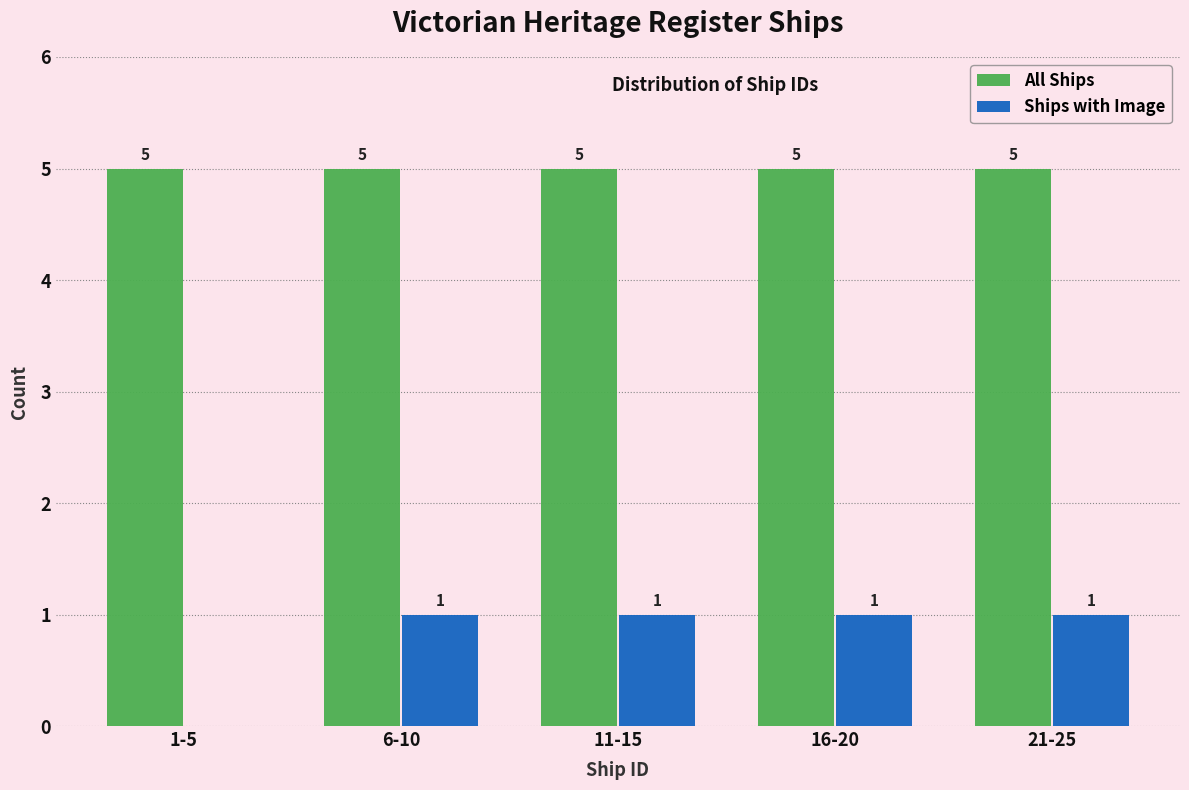

Reading right to left, what are all the values shown in this chart?

All Ships: 21-25=5	16-20=5	11-15=5	6-10=5	1-5=5
Ships with Image: 21-25=1	16-20=1	11-15=1	6-10=1	1-5=0